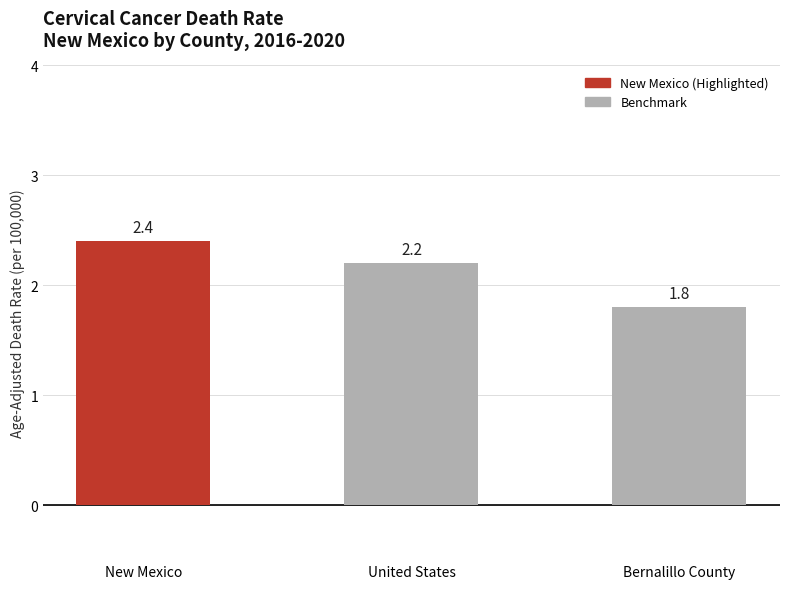

What is the label of the 3rd bar from the left?

Bernalillo County